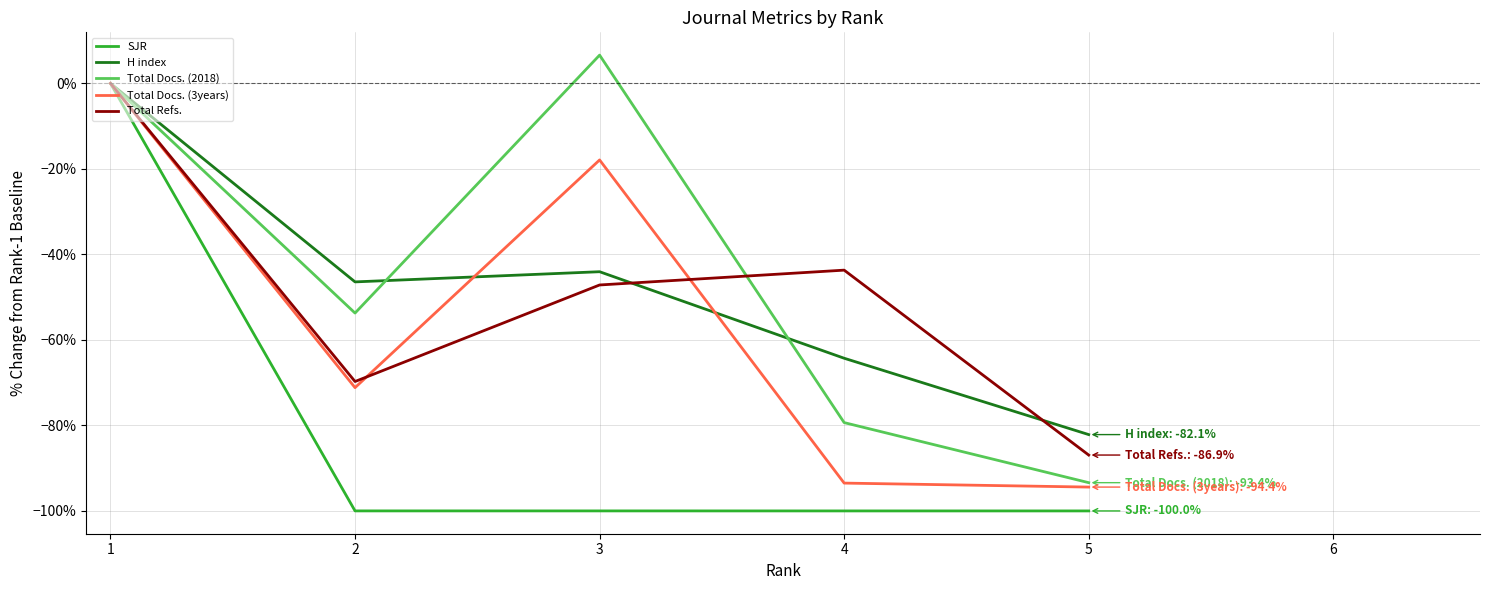

Reading left to right, what are all the values shown in this chart?

SJR: 0.0	-100.0	-100.0	-100.0	-100.0
H index: 0.0	-46.4	-44.0	-64.3	-82.1
Total Docs. (2018): 0.0	-53.7	6.6	-79.3	-93.4
Total Docs. (3years): 0.0	-71.2	-17.9	-93.5	-94.4
Total Refs.: 0.0	-69.7	-47.1	-43.7	-86.9